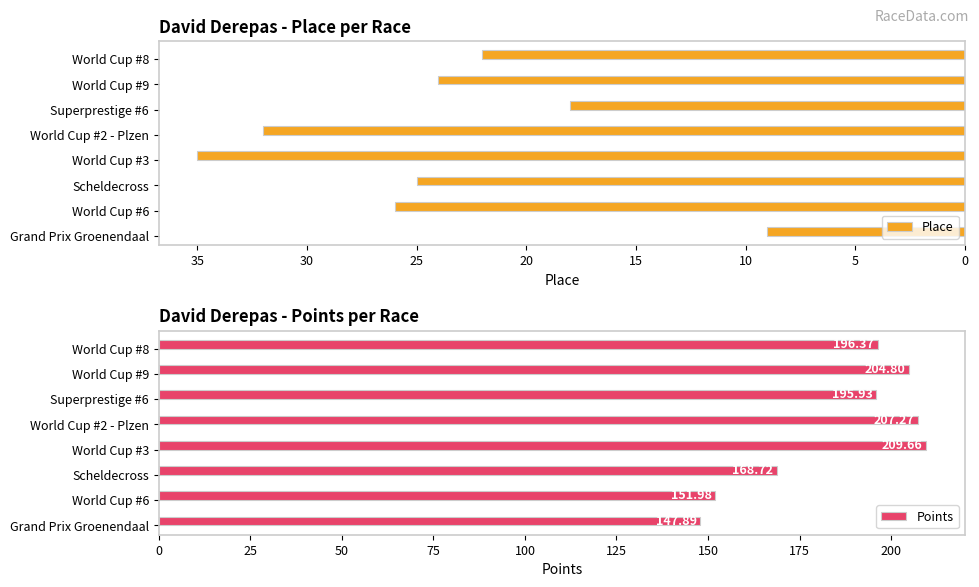

Reading left to right, extract all data points from this chart.

Place: 0=9.0	5=26.0	10=25.0	15=35.0	20=32.0	25=18.0	30=24.0	35=22.0
Points: 0=147.9	5=152.0	10=168.7	15=209.7	20=207.3	25=195.9	30=204.8	35=196.4